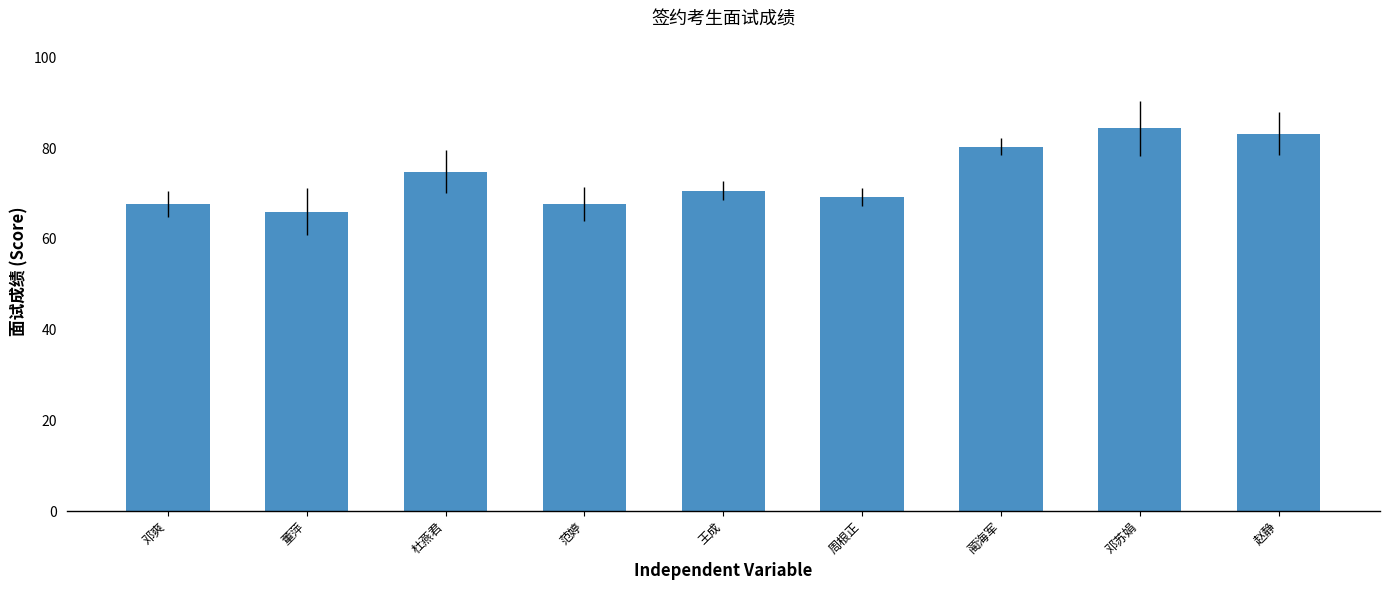

How many values exceed 70?

5